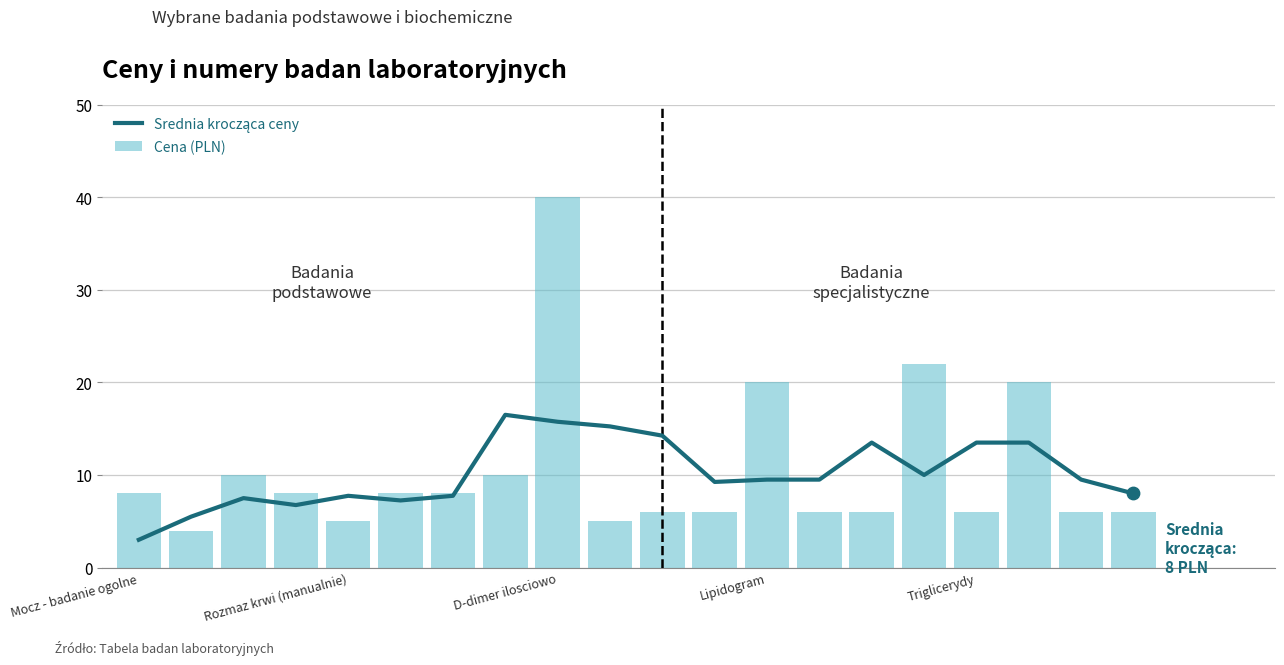

Which series contains the highest Y value?

Cena (PLN)